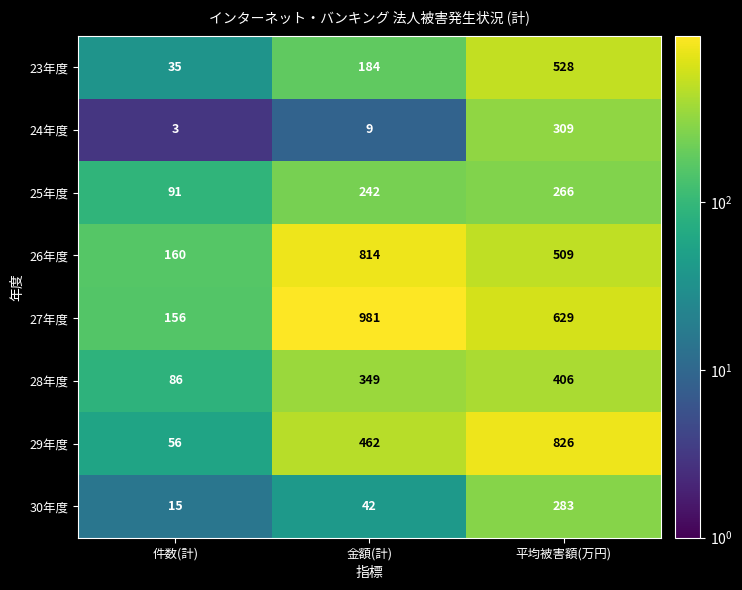

What is the total value across all series at 金額(計)?

3083